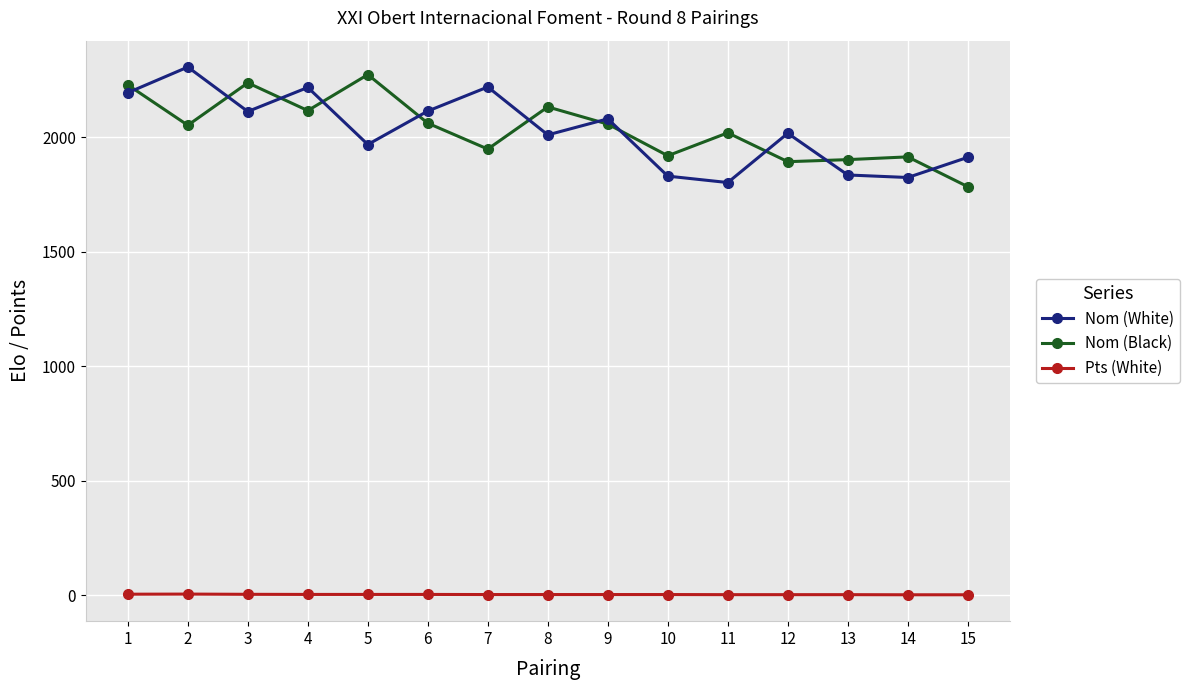

The value of Nom (White) at 12 is 2017.0. True or false?

True